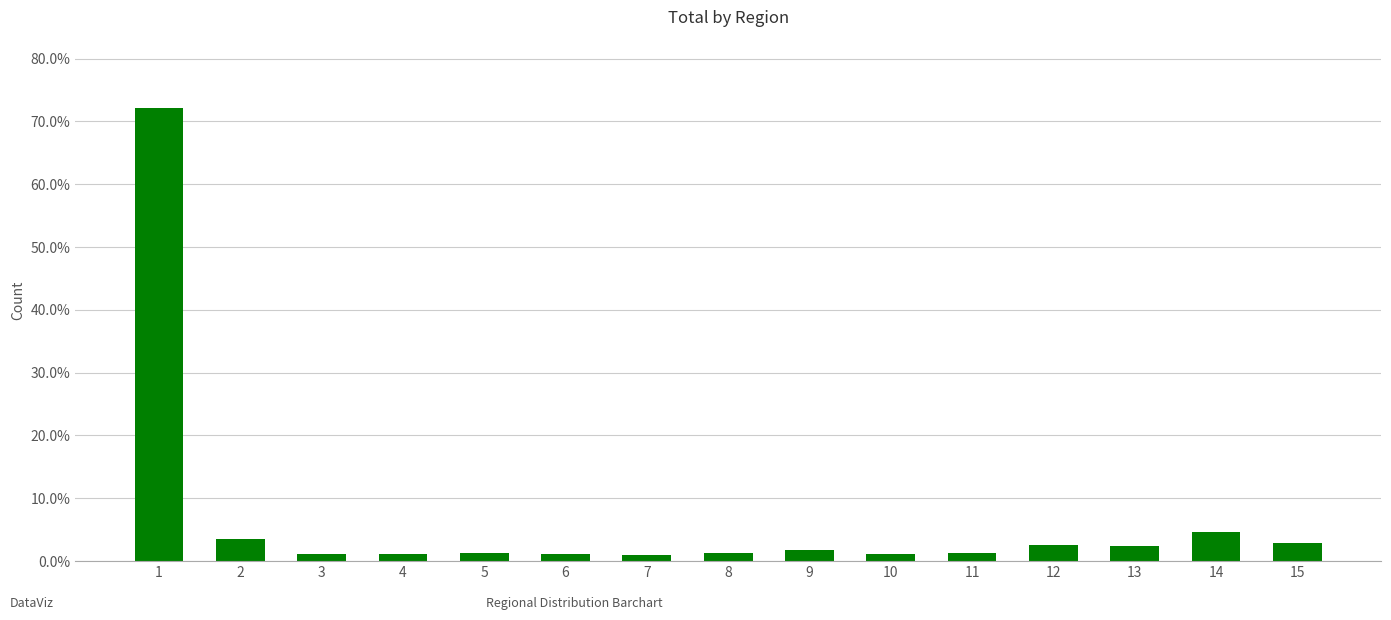

What is the difference between the maximum and minimum values?

71.2